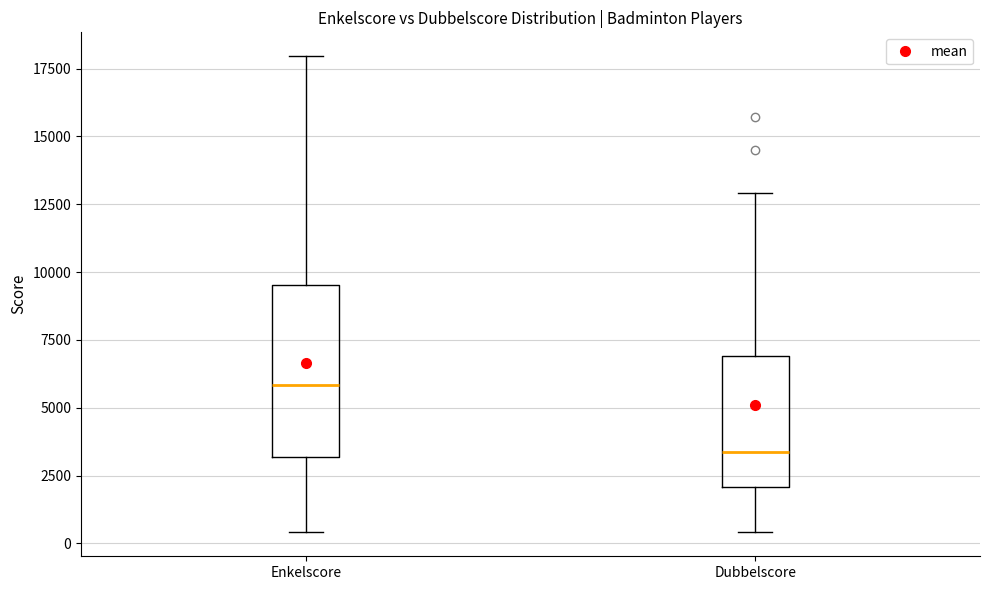

Reading left to right, transcribe this box plot: for each box, give where its median line is, the range the box spans, and where its two whiskers end, as read against the y-axis. The values are not printed on the chart, so give them approximately, as read against the axis.

Enkelscore: median 6000, box 3000 to 9500, whiskers 500 to 18000
Dubbelscore: median 3500, box 2000 to 7000, whiskers 500 to 13000